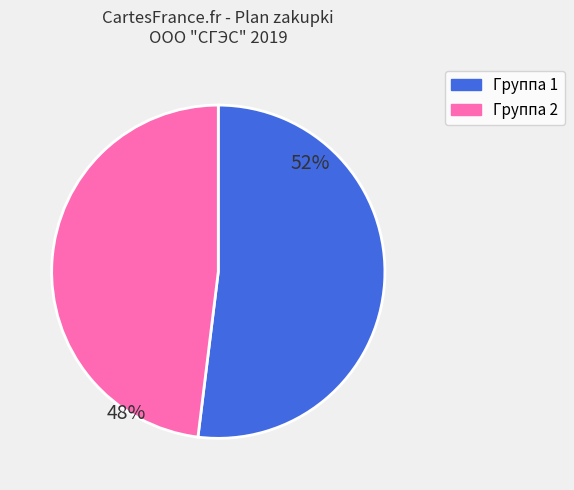

How many slices are in this pie chart?

2